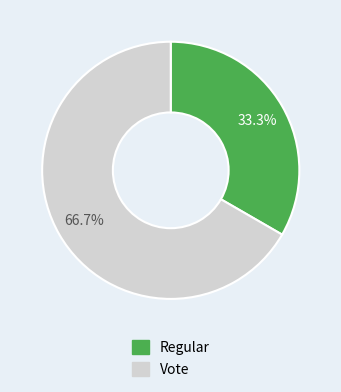

What is the majority slice?

Vote